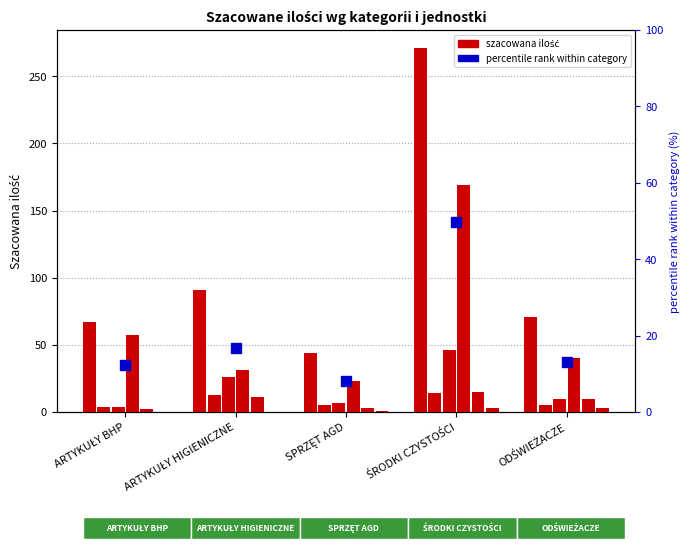

At how many categories does at least one series exceed 219?

1